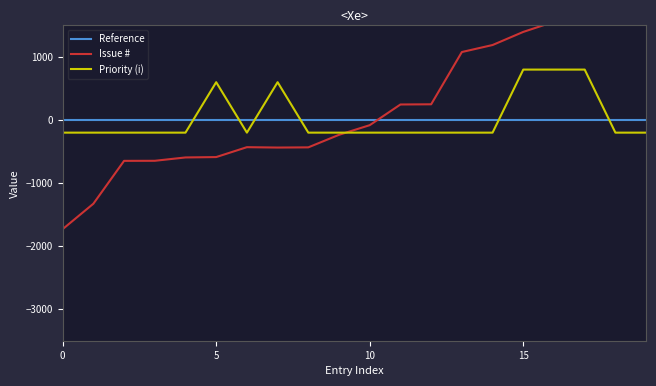

What is the greatest value displayed?

1730.5